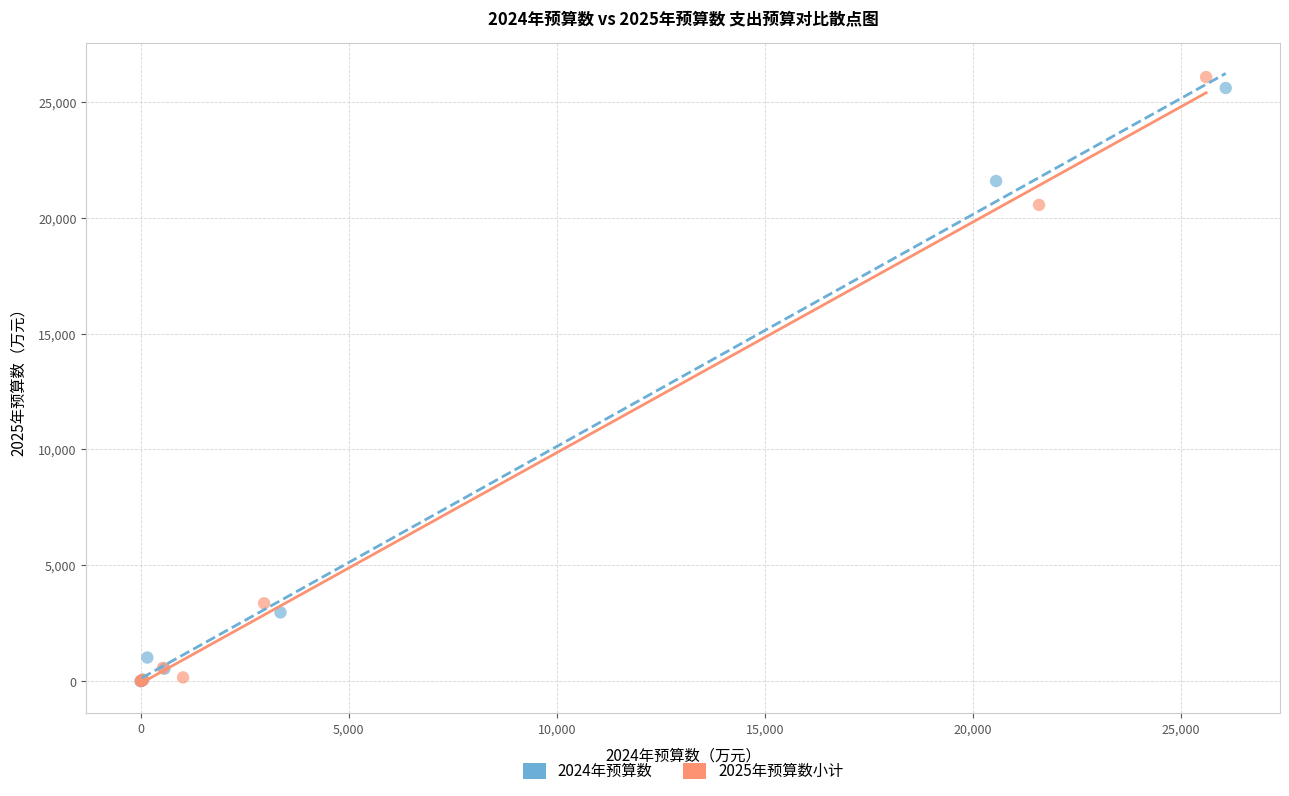

Which series has the largest Y range (max minus min)?

2025年预算数小计